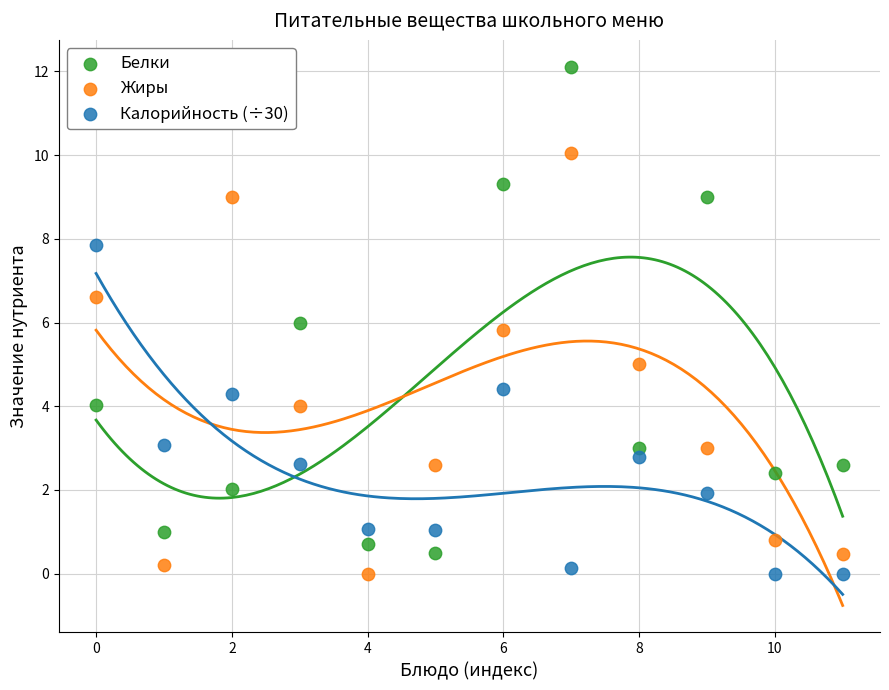

What are all the series names shown in the legend?

Белки, Жиры, Калорийность (÷30)